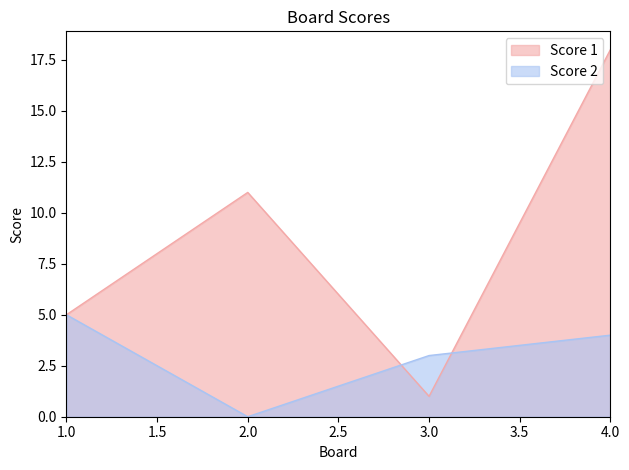

Is the value of Score 2 at 3.0 greater than the value of Score 1 at 4.0?

No